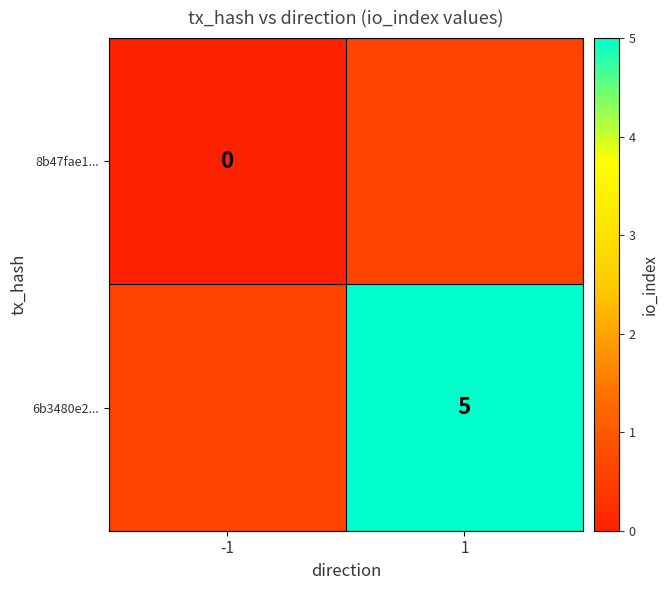

Which label corresponds to the smallest value in the chart?

-1